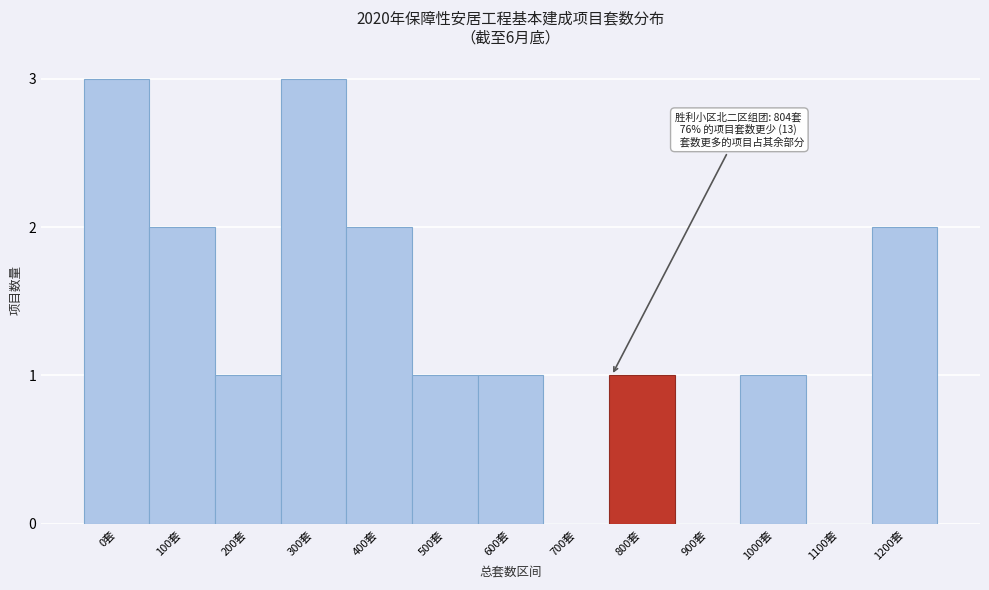

Reading left to right, what are all the values shown in this chart?

0套=3	100套=2	200套=1	300套=3	400套=2	500套=1	600套=1	700套=0	800套=1	900套=0	1000套=1	1100套=0	1200套=2